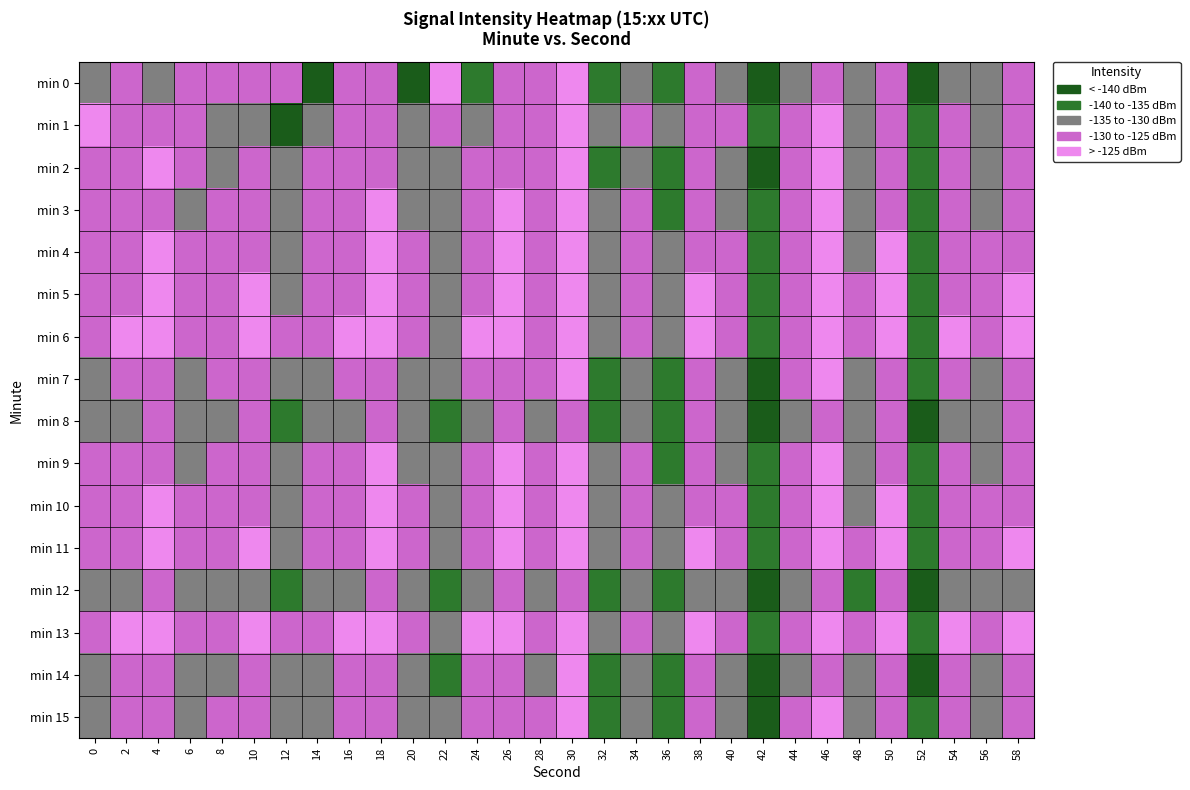

Reading left to right, what are all the values shown in this chart?

min 0: 0=-133.0	2=-127.9	4=-132.2	6=-128.8	8=-127.4	10=-129.6	12=-129.0	14=-140.9	16=-129.4	18=-129.9	20=-145.2	22=-121.7	24=-136.5	26=-125.7	28=-129.4	30=-124.4	32=-138.8	34=-130.8	36=-138.3	38=-128.0	40=-134.0	42=-143.6	44=-131.2	46=-125.7	48=-134.7	50=-128.0	52=-141.8	54=-130.6	56=-132.9	58=-128.3
min 1: 0=-123.6	2=-129.3	4=-126.0	6=-128.7	8=-130.8	10=-134.9	12=-140.9	14=-132.2	16=-129.4	18=-129.1	20=-130.5	22=-128.0	24=-131.0	26=-127.0	28=-129.0	30=-125.0	32=-133.0	34=-128.0	36=-135.0	38=-126.0	40=-130.0	42=-140.0	44=-128.0	46=-124.0	48=-132.0	50=-126.0	52=-139.0	54=-129.0	56=-131.0	58=-127.0
min 2: 0=-128.0	2=-130.0	4=-125.0	6=-129.0	8=-131.0	10=-126.0	12=-134.0	14=-128.0	16=-130.0	18=-127.0	20=-132.0	22=-135.0	24=-129.0	26=-126.0	28=-130.0	30=-124.0	32=-136.0	34=-131.0	36=-137.0	38=-128.0	40=-132.0	42=-141.0	44=-130.0	46=-125.0	48=-133.0	50=-127.0	52=-140.0	54=-129.0	56=-132.0	58=-128.0
min 3: 0=-130.0	2=-128.0	4=-126.0	6=-131.0	8=-129.0	10=-127.0	12=-133.0	14=-130.0	16=-128.0	18=-125.0	20=-131.0	22=-134.0	24=-128.0	26=-125.0	28=-129.0	30=-123.0	32=-135.0	34=-130.0	36=-136.0	38=-127.0	40=-131.0	42=-140.0	44=-129.0	46=-124.0	48=-132.0	50=-126.0	52=-139.0	54=-128.0	56=-131.0	58=-127.0
min 4: 0=-129.0	2=-127.0	4=-125.0	6=-130.0	8=-128.0	10=-126.0	12=-132.0	14=-129.0	16=-127.0	18=-124.0	20=-130.0	22=-133.0	24=-127.0	26=-124.0	28=-128.0	30=-122.0	32=-134.0	34=-129.0	36=-135.0	38=-126.0	40=-130.0	42=-139.0	44=-128.0	46=-123.0	48=-131.0	50=-125.0	52=-138.0	54=-127.0	56=-130.0	58=-126.0
min 5: 0=-128.0	2=-126.0	4=-124.0	6=-129.0	8=-127.0	10=-125.0	12=-131.0	14=-128.0	16=-126.0	18=-123.0	20=-129.0	22=-132.0	24=-126.0	26=-123.0	28=-127.0	30=-121.0	32=-133.0	34=-128.0	36=-134.0	38=-125.0	40=-129.0	42=-138.0	44=-127.0	46=-122.0	48=-130.0	50=-124.0	52=-137.0	54=-126.0	56=-129.0	58=-125.0
min 6: 0=-127.0	2=-125.0	4=-123.0	6=-128.0	8=-126.0	10=-124.0	12=-130.0	14=-127.0	16=-125.0	18=-122.0	20=-128.0	22=-131.0	24=-125.0	26=-122.0	28=-126.0	30=-120.0	32=-132.0	34=-127.0	36=-133.0	38=-124.0	40=-128.0	42=-137.0	44=-126.0	46=-121.0	48=-129.0	50=-123.0	52=-136.0	54=-125.0	56=-128.0	58=-124.0
min 7: 0=-131.0	2=-129.0	4=-127.0	6=-132.0	8=-130.0	10=-128.0	12=-134.0	14=-131.0	16=-129.0	18=-126.0	20=-132.0	22=-135.0	24=-129.0	26=-126.0	28=-130.0	30=-124.0	32=-136.0	34=-131.0	36=-137.0	38=-128.0	40=-132.0	42=-141.0	44=-130.0	46=-125.0	48=-133.0	50=-127.0	52=-140.0	54=-129.0	56=-132.0	58=-128.0
min 8: 0=-133.0	2=-131.0	4=-129.0	6=-134.0	8=-132.0	10=-130.0	12=-136.0	14=-133.0	16=-131.0	18=-128.0	20=-134.0	22=-137.0	24=-131.0	26=-128.0	28=-132.0	30=-126.0	32=-138.0	34=-133.0	36=-139.0	38=-130.0	40=-134.0	42=-143.0	44=-132.0	46=-127.0	48=-135.0	50=-129.0	52=-142.0	54=-131.0	56=-134.0	58=-130.0
min 9: 0=-130.0	2=-128.0	4=-126.0	6=-131.0	8=-129.0	10=-127.0	12=-133.0	14=-130.0	16=-128.0	18=-125.0	20=-131.0	22=-134.0	24=-128.0	26=-125.0	28=-129.0	30=-123.0	32=-135.0	34=-130.0	36=-136.0	38=-127.0	40=-131.0	42=-140.0	44=-129.0	46=-124.0	48=-132.0	50=-126.0	52=-139.0	54=-128.0	56=-131.0	58=-127.0
min 10: 0=-129.0	2=-127.0	4=-125.0	6=-130.0	8=-128.0	10=-126.0	12=-132.0	14=-129.0	16=-127.0	18=-124.0	20=-130.0	22=-133.0	24=-127.0	26=-124.0	28=-128.0	30=-122.0	32=-134.0	34=-129.0	36=-135.0	38=-126.0	40=-130.0	42=-139.0	44=-128.0	46=-123.0	48=-131.0	50=-125.0	52=-138.0	54=-127.0	56=-130.0	58=-126.0
min 11: 0=-128.0	2=-126.0	4=-124.0	6=-129.0	8=-127.0	10=-125.0	12=-131.0	14=-128.0	16=-126.0	18=-123.0	20=-129.0	22=-132.0	24=-126.0	26=-123.0	28=-127.0	30=-121.0	32=-133.0	34=-128.0	36=-134.0	38=-125.0	40=-129.0	42=-138.0	44=-127.0	46=-122.0	48=-130.0	50=-124.0	52=-137.0	54=-126.0	56=-129.0	58=-125.0
min 12: 0=-134.0	2=-132.0	4=-130.0	6=-135.0	8=-133.0	10=-131.0	12=-137.0	14=-134.0	16=-132.0	18=-129.0	20=-135.0	22=-138.0	24=-132.0	26=-129.0	28=-133.0	30=-127.0	32=-139.0	34=-134.0	36=-140.0	38=-131.0	40=-135.0	42=-144.0	44=-133.0	46=-128.0	48=-136.0	50=-130.0	52=-143.0	54=-132.0	56=-135.0	58=-131.0
min 13: 0=-127.0	2=-125.0	4=-123.0	6=-128.0	8=-126.0	10=-124.0	12=-130.0	14=-127.0	16=-125.0	18=-122.0	20=-128.0	22=-131.0	24=-125.0	26=-122.0	28=-126.0	30=-120.0	32=-132.0	34=-127.0	36=-133.0	38=-124.0	40=-128.0	42=-137.0	44=-126.0	46=-121.0	48=-129.0	50=-123.0	52=-136.0	54=-125.0	56=-128.0	58=-124.0
min 14: 0=-132.0	2=-130.0	4=-128.0	6=-133.0	8=-131.0	10=-129.0	12=-135.0	14=-132.0	16=-130.0	18=-127.0	20=-133.0	22=-136.0	24=-130.0	26=-127.0	28=-131.0	30=-125.0	32=-137.0	34=-132.0	36=-138.0	38=-129.0	40=-133.0	42=-142.0	44=-131.0	46=-126.0	48=-134.0	50=-128.0	52=-141.0	54=-130.0	56=-133.0	58=-129.0
min 15: 0=-131.0	2=-129.0	4=-127.0	6=-132.0	8=-130.0	10=-128.0	12=-134.0	14=-131.0	16=-129.0	18=-126.0	20=-132.0	22=-135.0	24=-129.0	26=-126.0	28=-130.0	30=-124.0	32=-136.0	34=-131.0	36=-137.0	38=-128.0	40=-132.0	42=-141.0	44=-130.0	46=-125.0	48=-133.0	50=-127.0	52=-140.0	54=-129.0	56=-132.0	58=-128.0